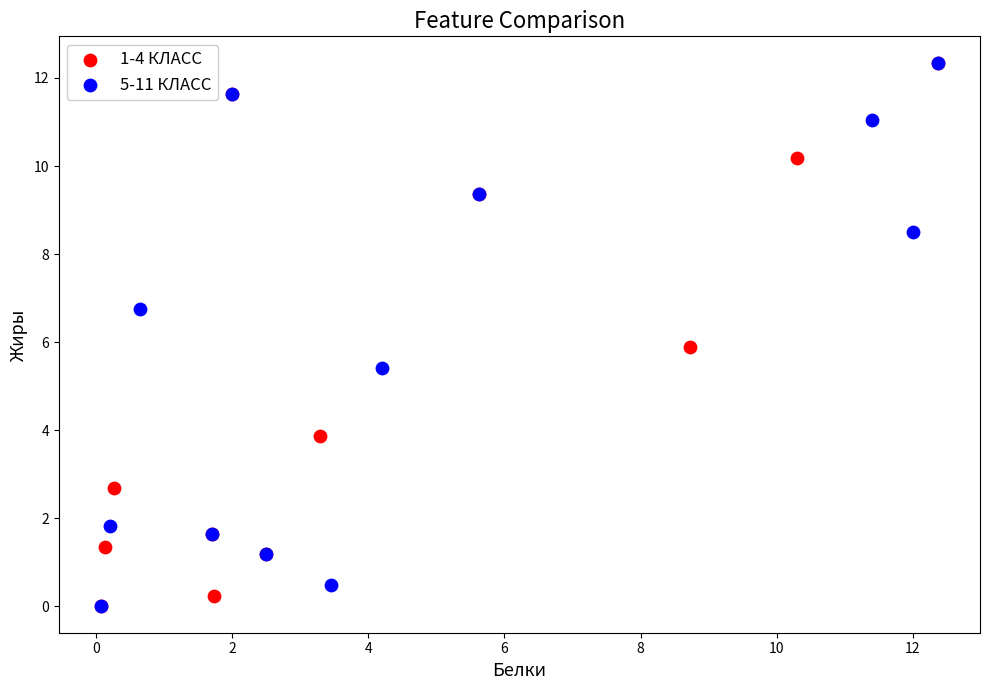

What are all the series names shown in the legend?

1-4 КЛАСС, 5-11 КЛАСС